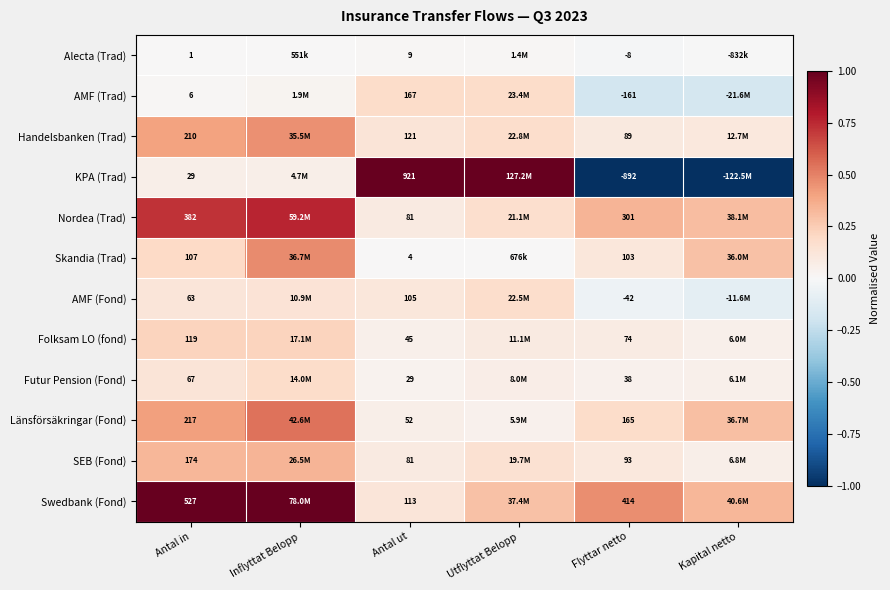

Which label corresponds to the smallest value in the chart?

Flyttar netto